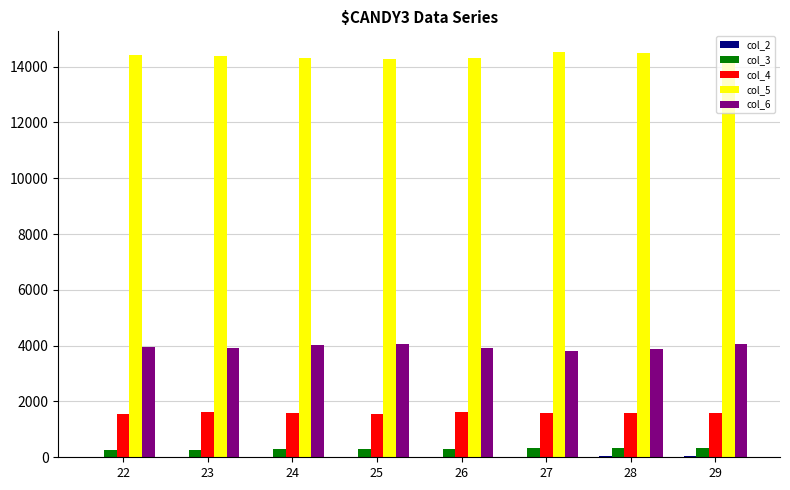

What is the maximum value shown in the chart?

14540